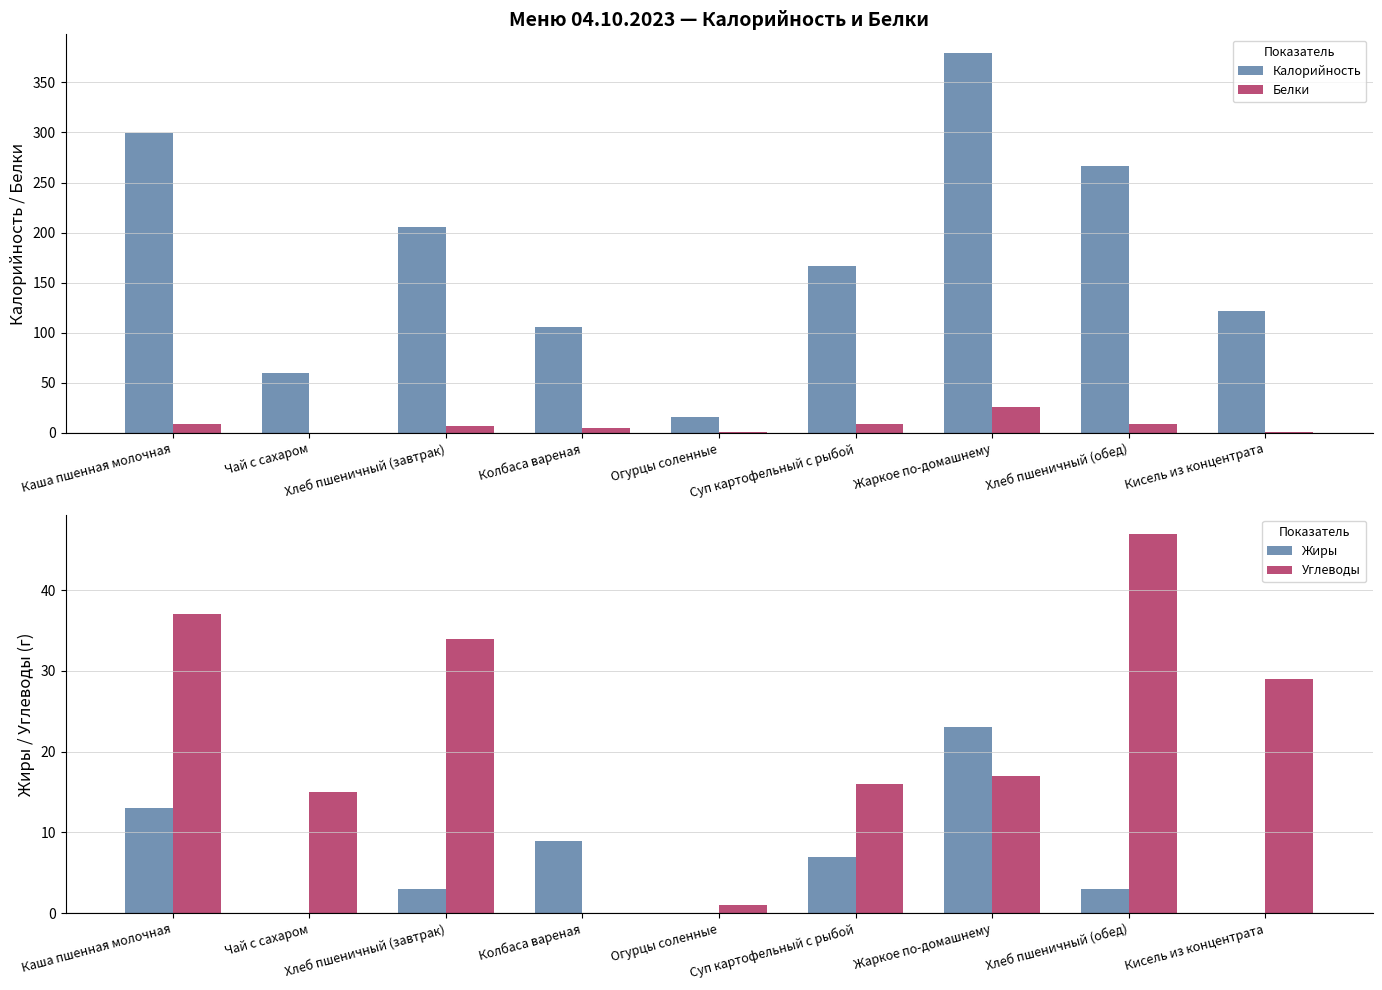

What position from the right is Хлеб пшеничный (обед)?

2